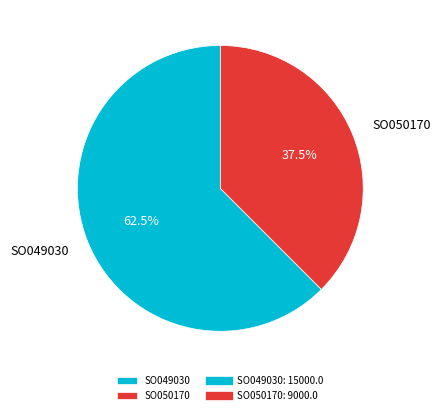

How many slices are in this pie chart?

2